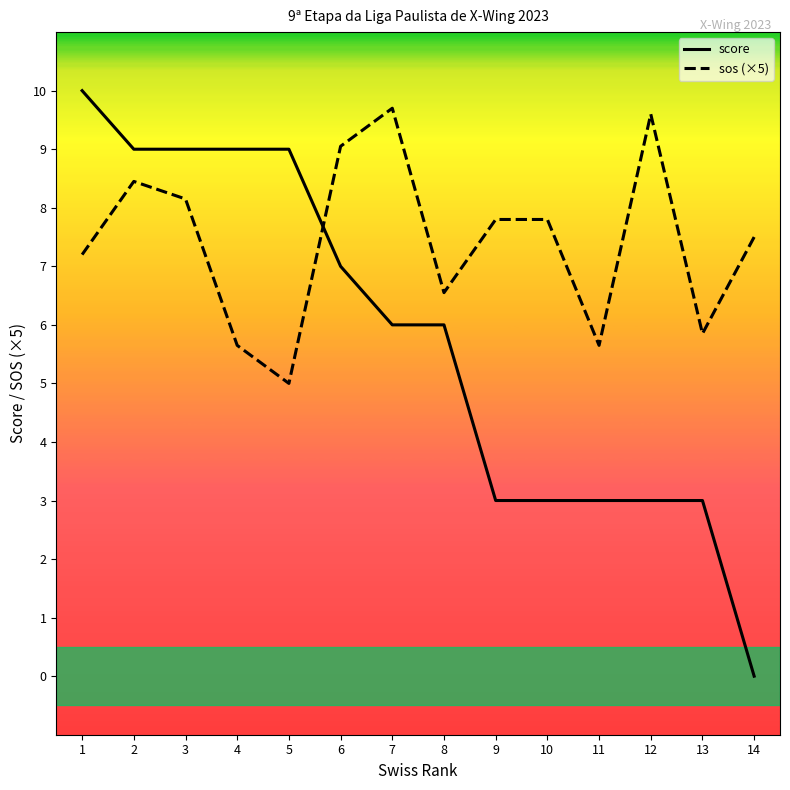

What is the highest value of the score series?

10.0